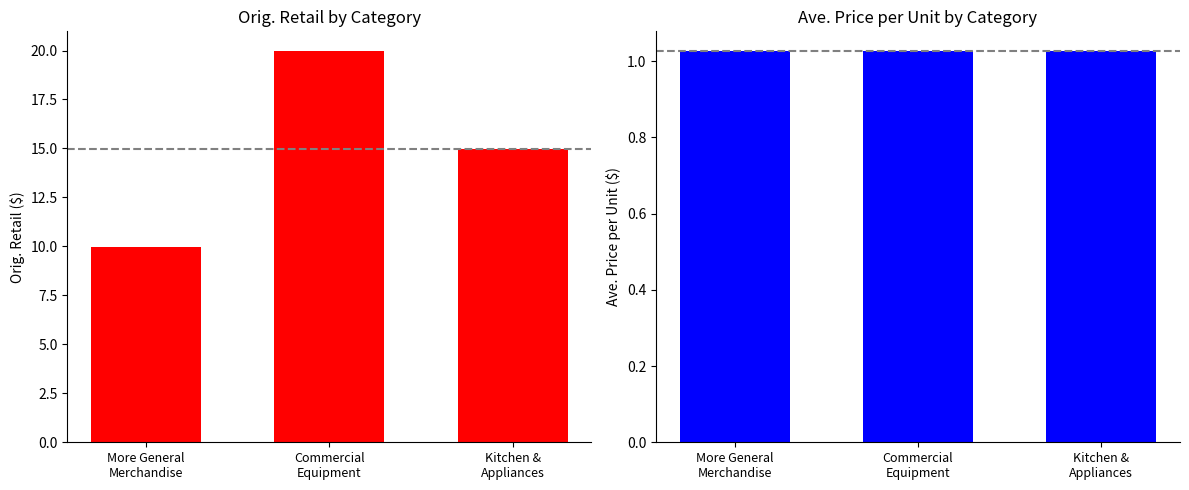

What are all the series names shown in the legend?

Orig. Retail, Ave. Price per Unit